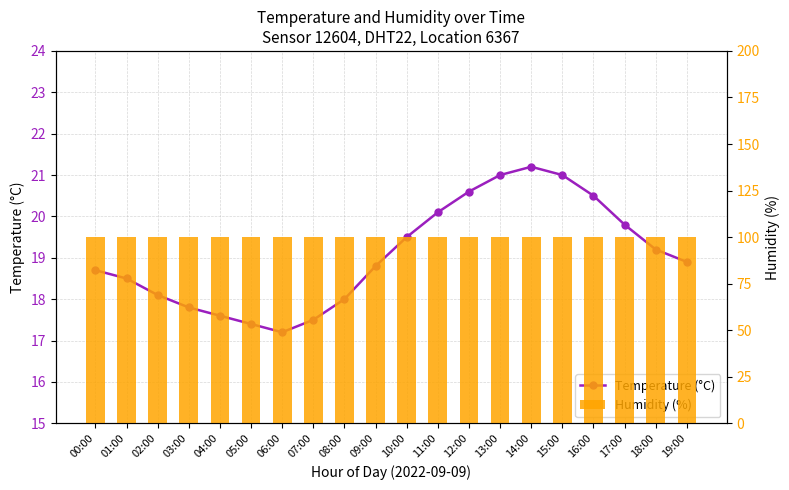

At which category is the sum across all series the highest?

14:00